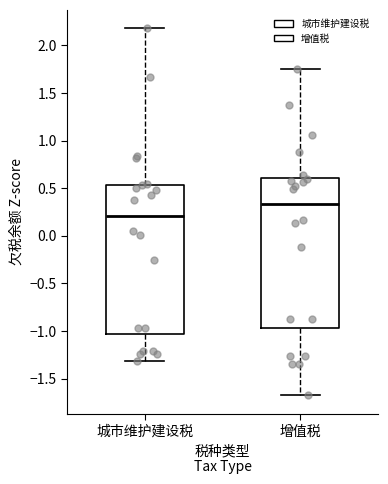

Reading left to right, read every box against the y-axis: the position of its median line, the range the box covers, and the ends of its whiskers. The values are not printed on the chart, so give them approximately, as read against the axis.

城市维护建设税: median 0.20, box -1.05 to 0.55, whiskers -1.30 to 2.20
增值税: median 0.35, box -0.95 to 0.60, whiskers -1.70 to 1.75